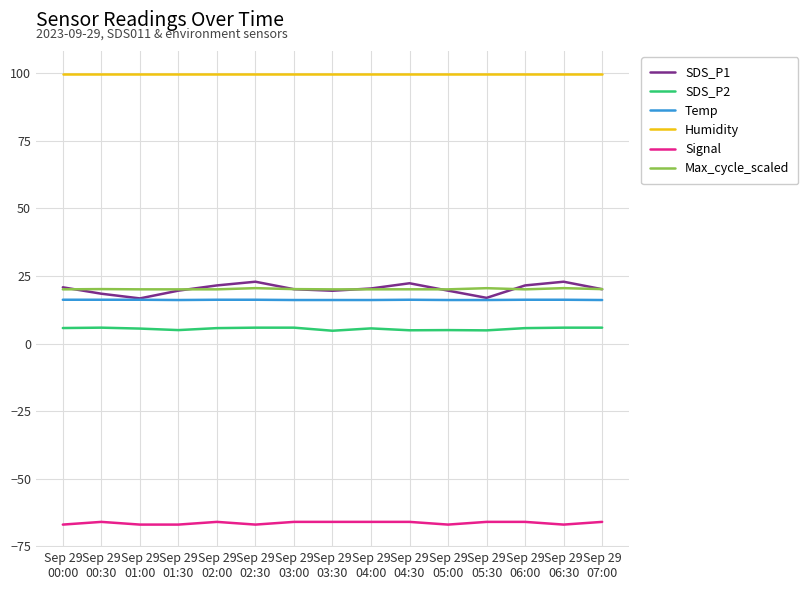

True or false: Max_cycle_scaled and Humidity cross at least once.

False